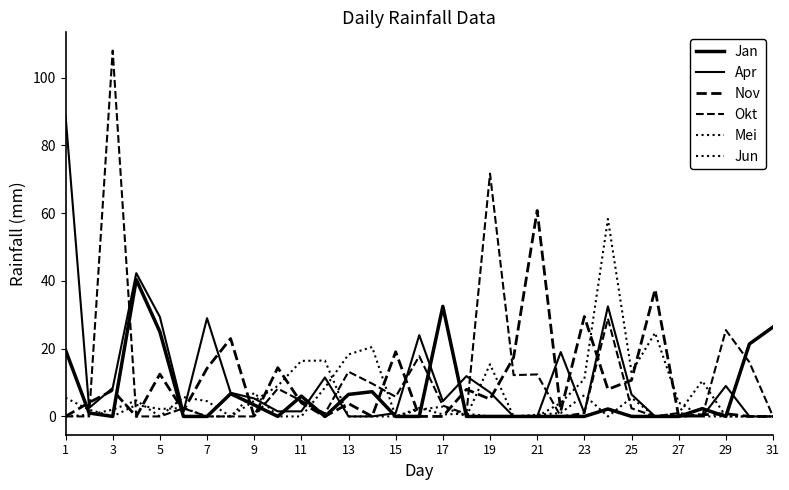

Is this an area chart (filled region under the line)?

No